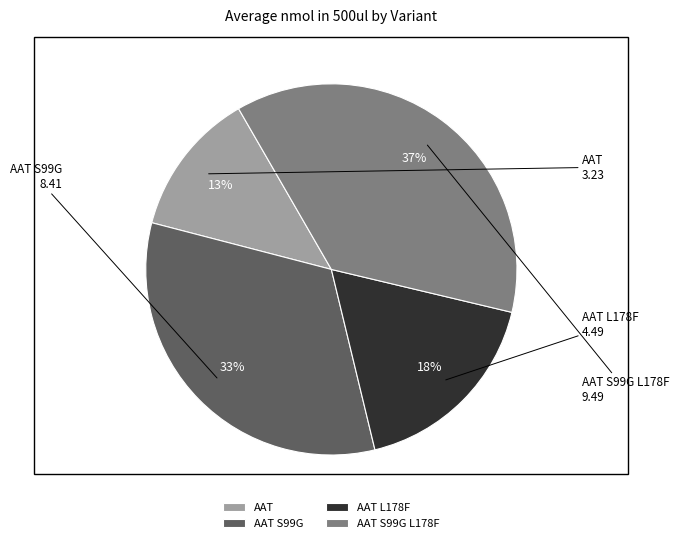

To the nearest percent, what percentage of the pie is AAT S99G L178F?

37%